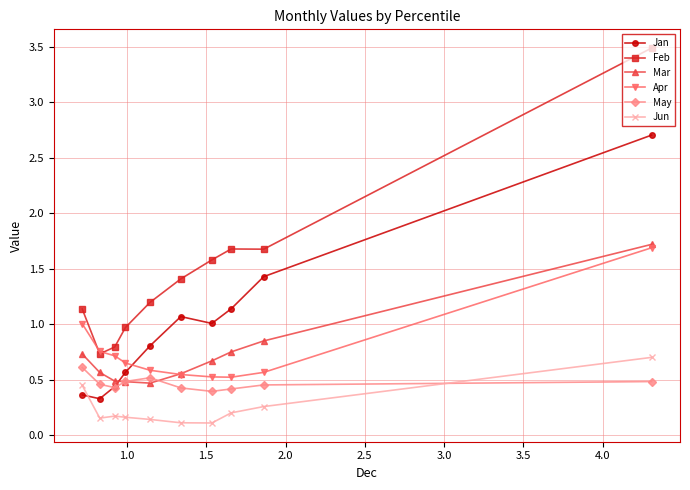

Which series has the largest total across all categories?

Feb